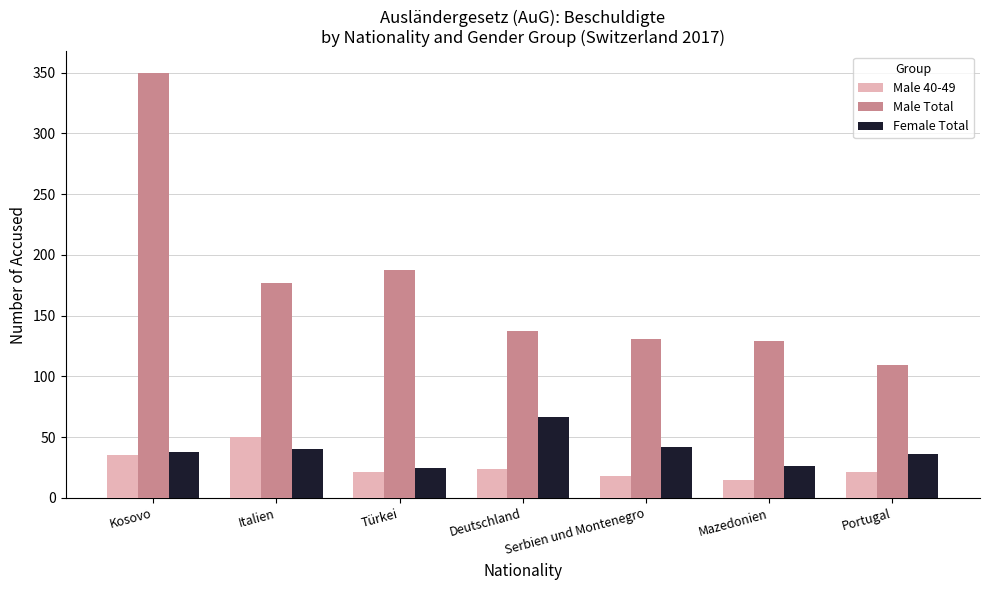

Which series has the largest total across all categories?

Male Total